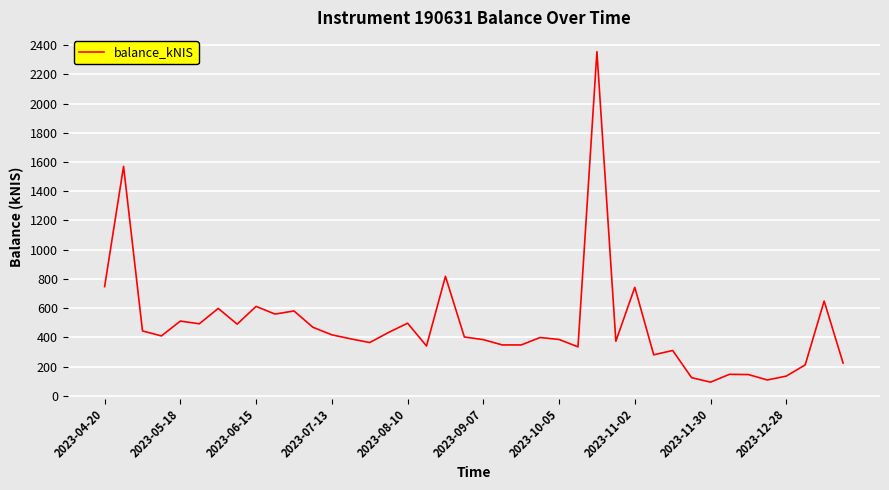

What is the greatest value displayed?

2355.5